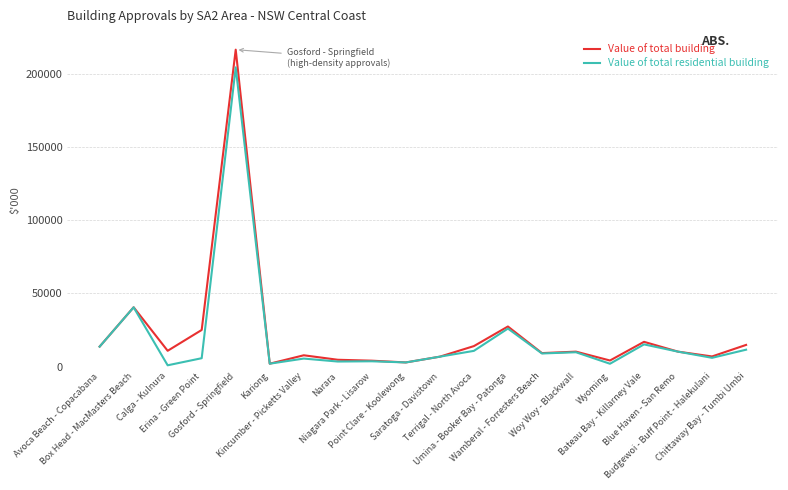

List the series in order of their peak value, lowest first.

Value of total residential building, Value of total building